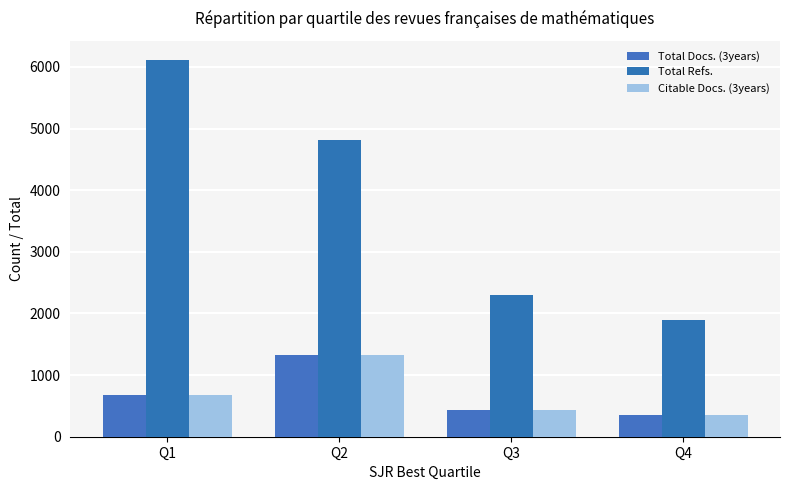

Is it true that Total Refs. equals 6120 at Q1?

True